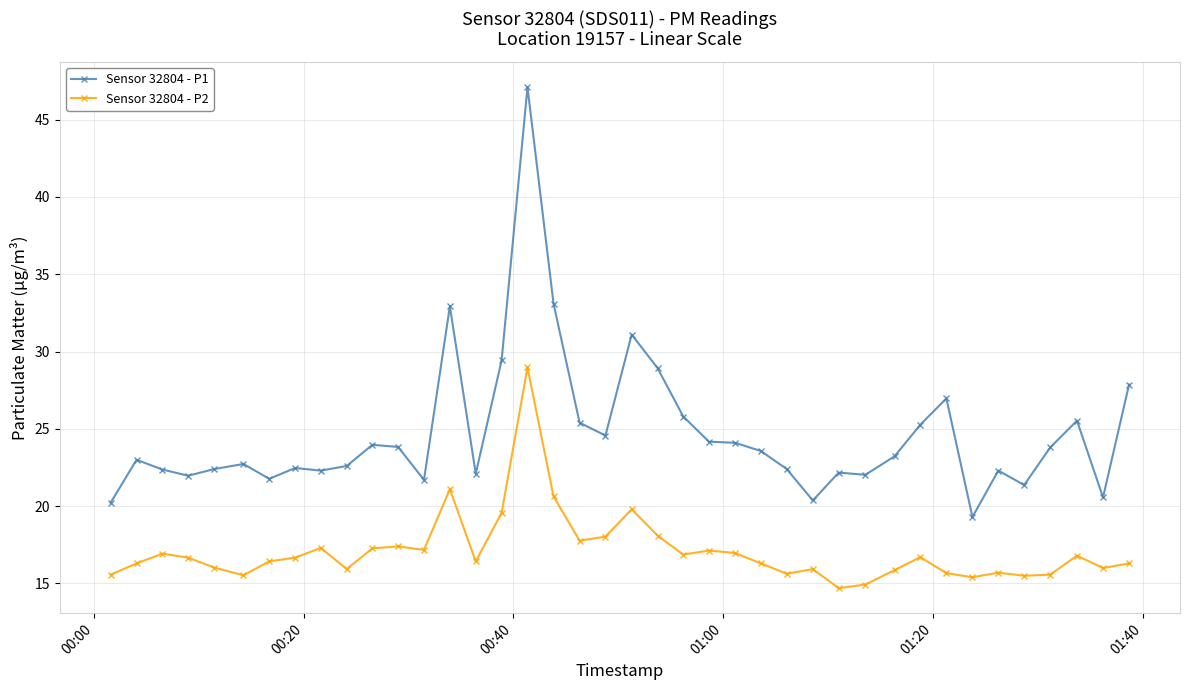

Which series has the largest range (max minus min)?

Sensor 32804 - P1